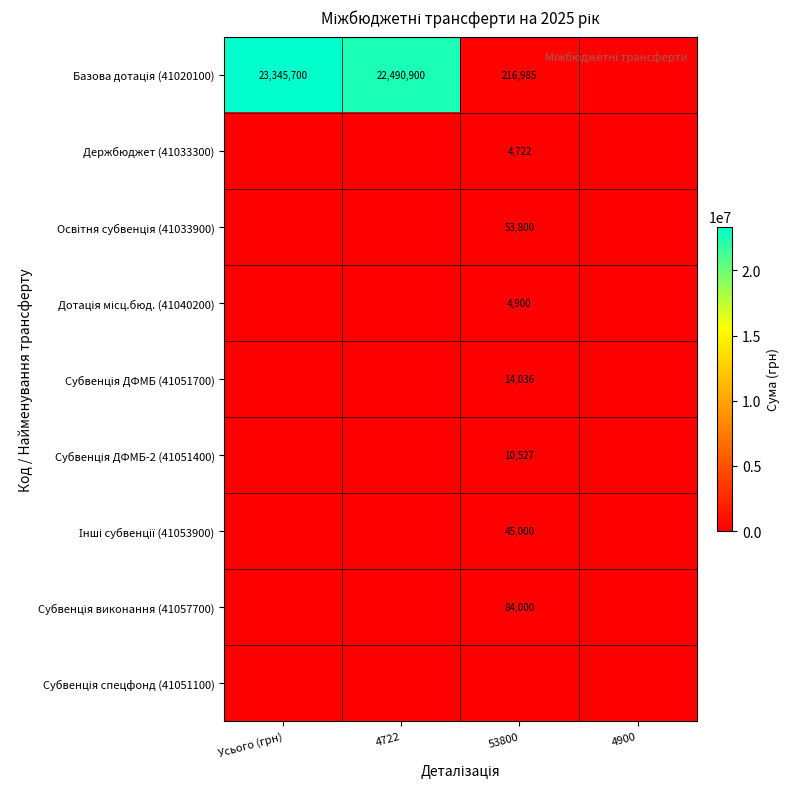

Which label corresponds to the smallest value in the chart?

4900